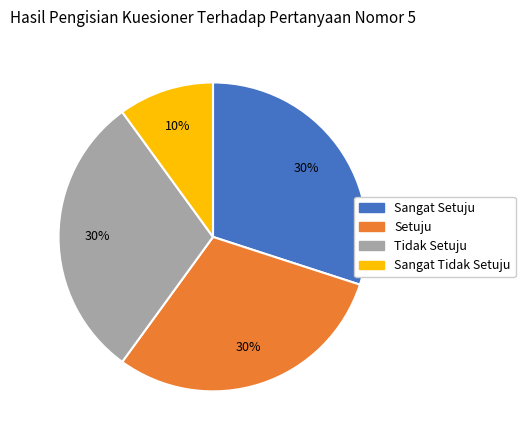

To the nearest percent, what percentage of the pie is Setuju?

30%